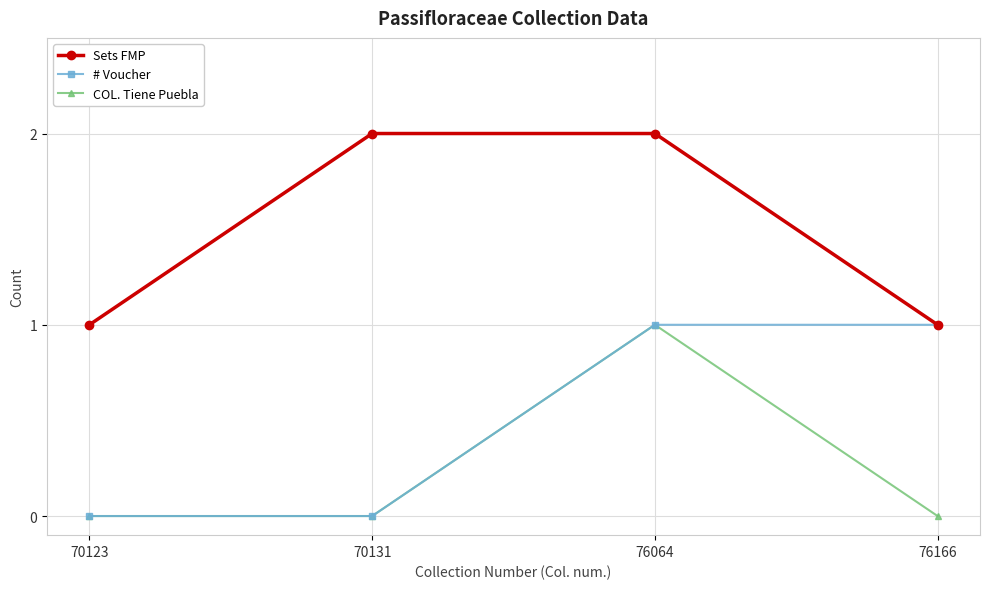

Reading right to left, what are all the values shown in this chart?

Sets FMP: 76166=1	76064=2	70131=2	70123=1
# Voucher: 76166=1	76064=1	70131=0	70123=0
COL. Tiene Puebla: 76166=0	76064=1	70131=0	70123=0